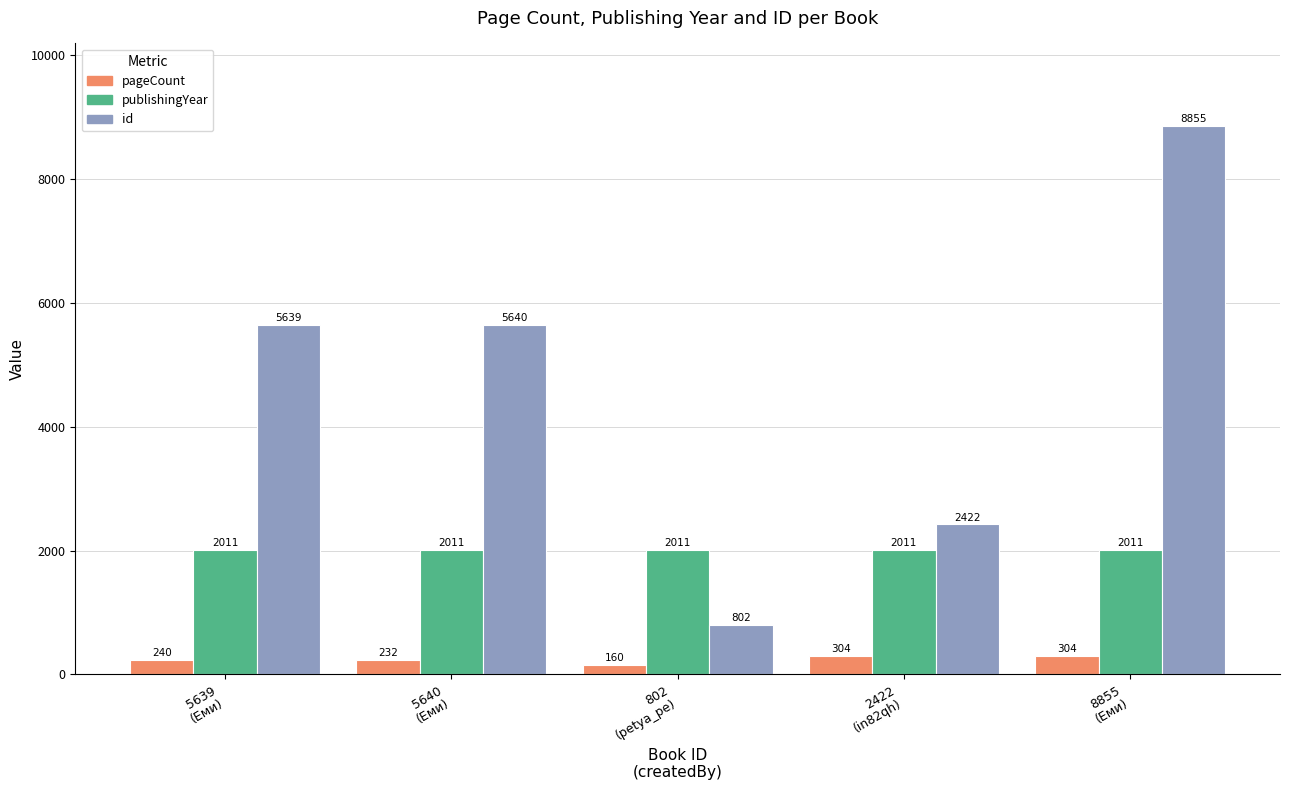

What is the difference between the id values at 5640
(Еми) and 8855
(Еми)?

3215